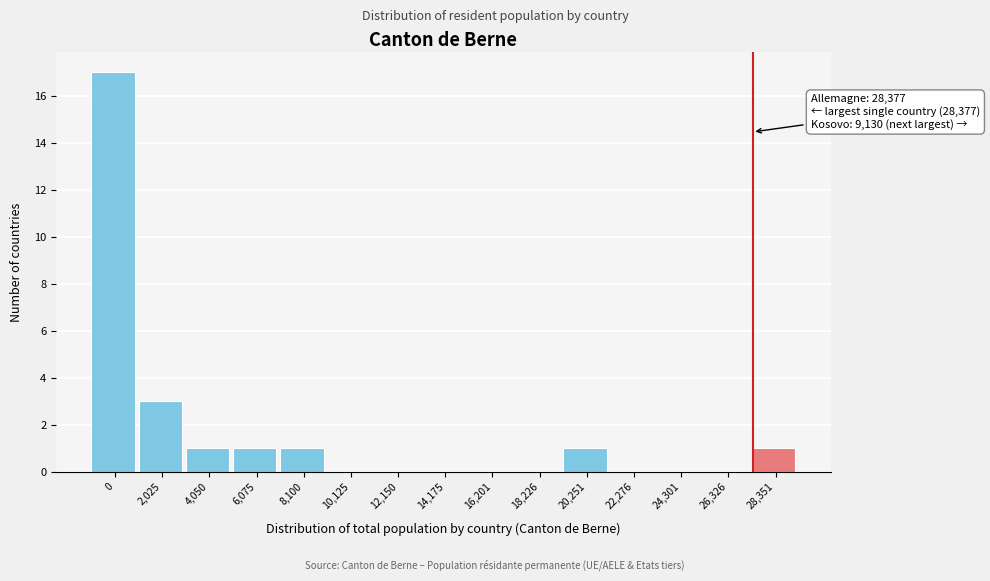

Reading left to right, transcribe all the data shown in this chart.

0=17	2,025=3	4,050=1	6,075=1	8,100=1	10,125=0	12,150=0	14,175=0	16,201=0	18,226=0	20,251=1	22,276=0	24,301=0	26,326=0	28,351=1